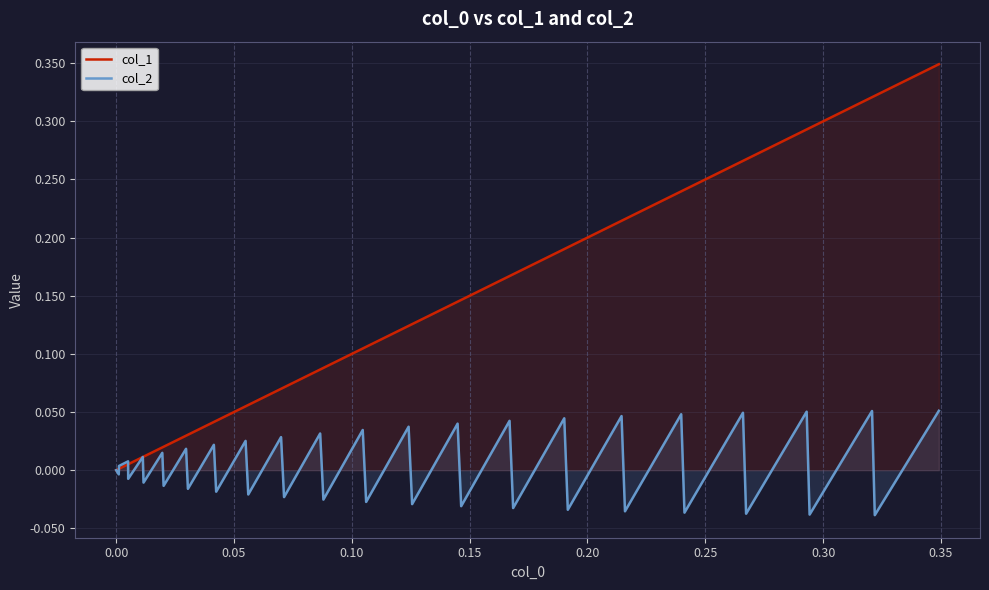

What is the average value of the col_1 series?

0.1